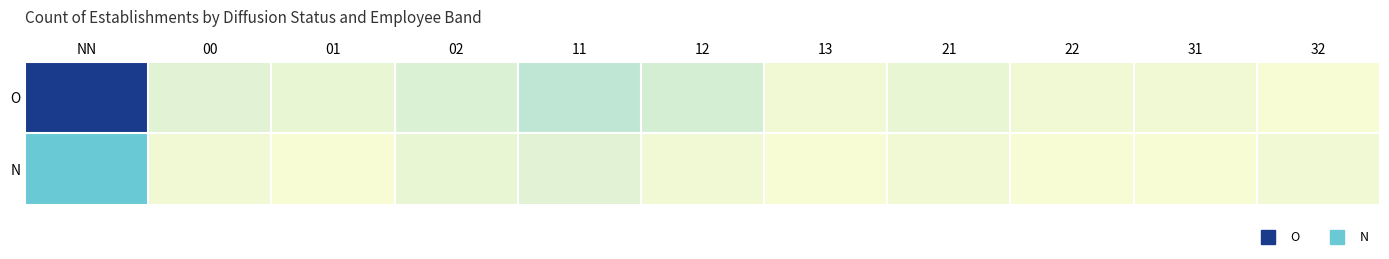

At how many categories does at least one series exceed 40?

1